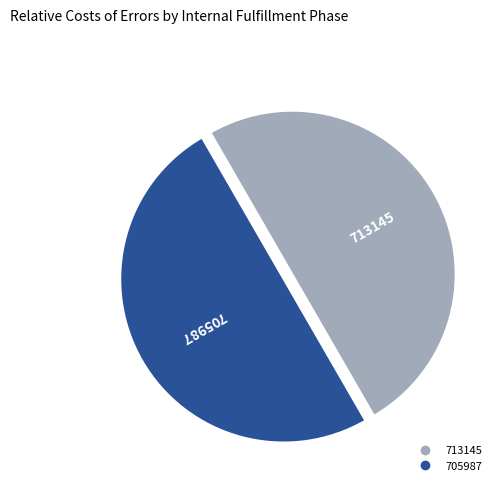

Approximately how many times larger is the value at 713145 compared to 705987?

1.0